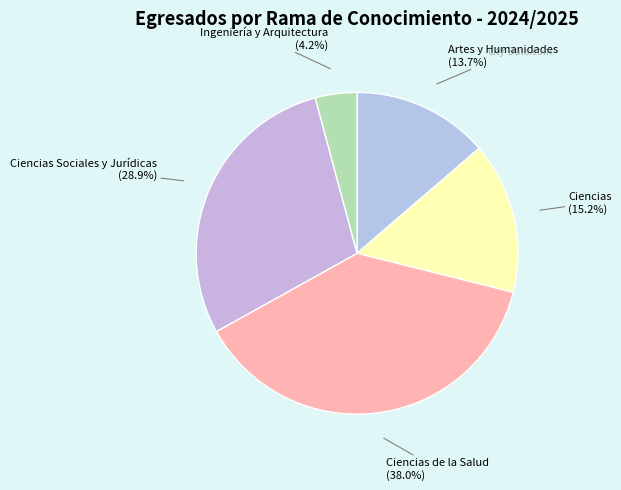

To the nearest percent, what is the difference between the largest and smallest slice percentages?

34%